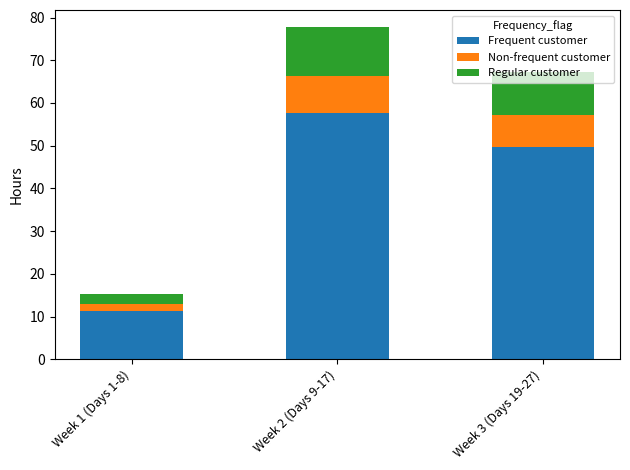

What is the lowest value of the Frequent customer series?

11.3